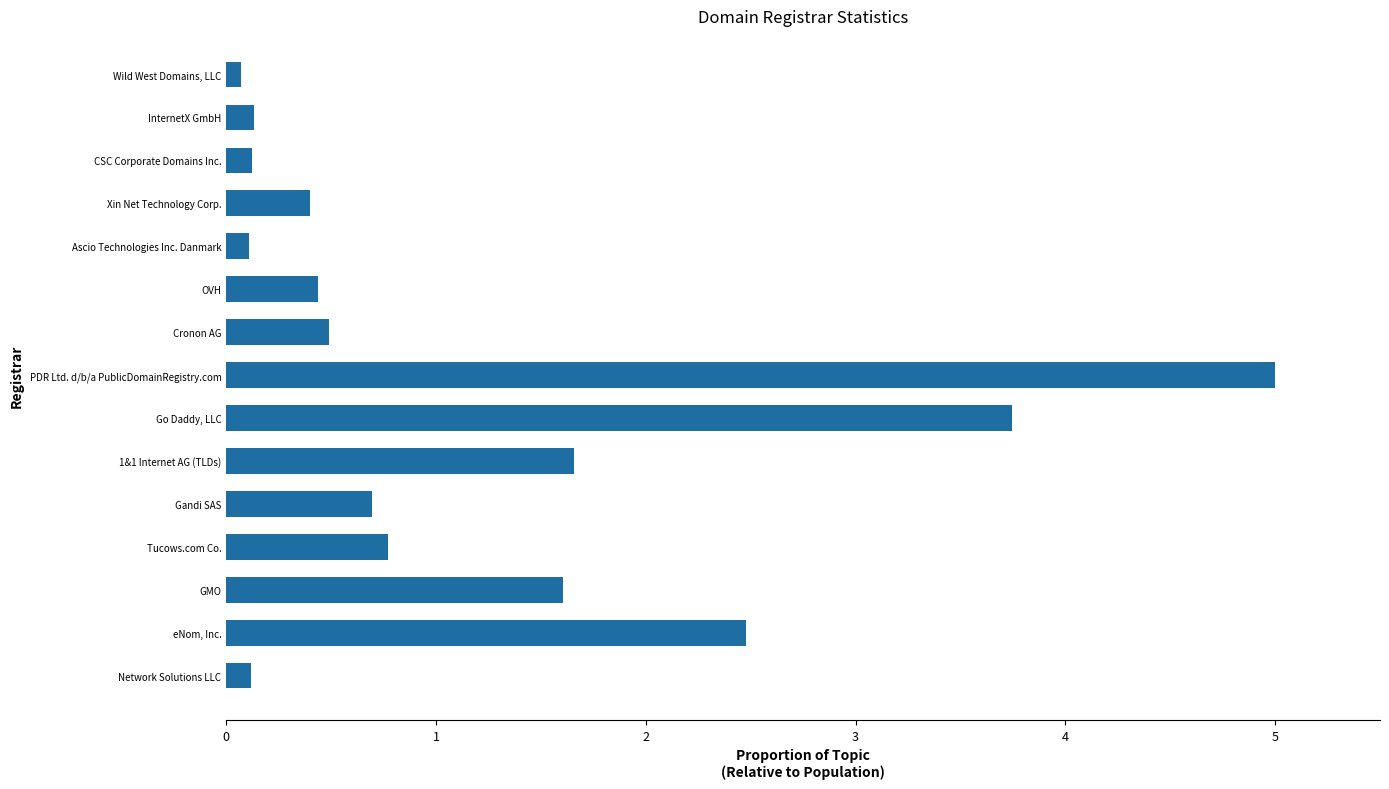

Between PDR Ltd. d/b/a PublicDomainRegistry.com and 1&1 Internet AG (TLDs), which is larger?

PDR Ltd. d/b/a PublicDomainRegistry.com